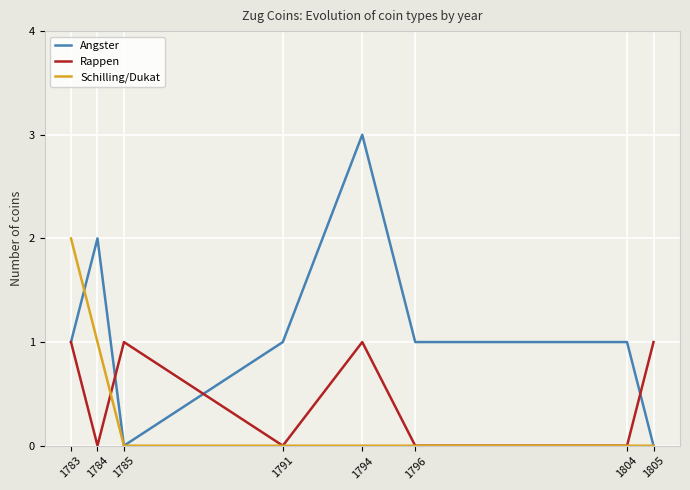

What is the maximum value for Angster?

3